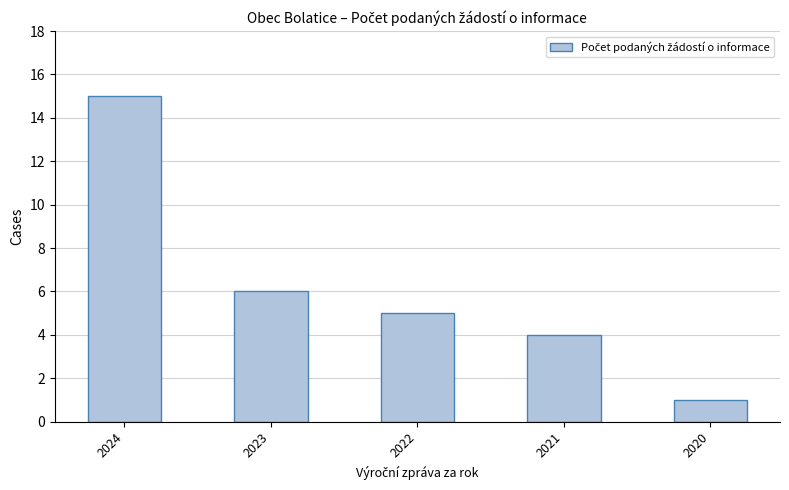

At which category does the chart reach its peak across all series?

2024